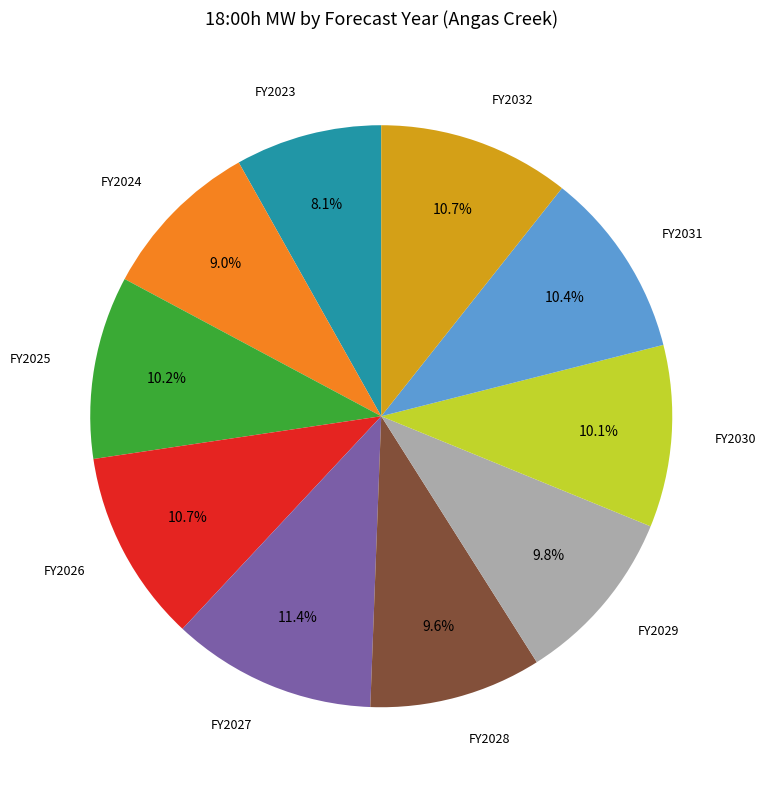

To the nearest percent, what is the difference between the largest and smallest slice percentages?

3%